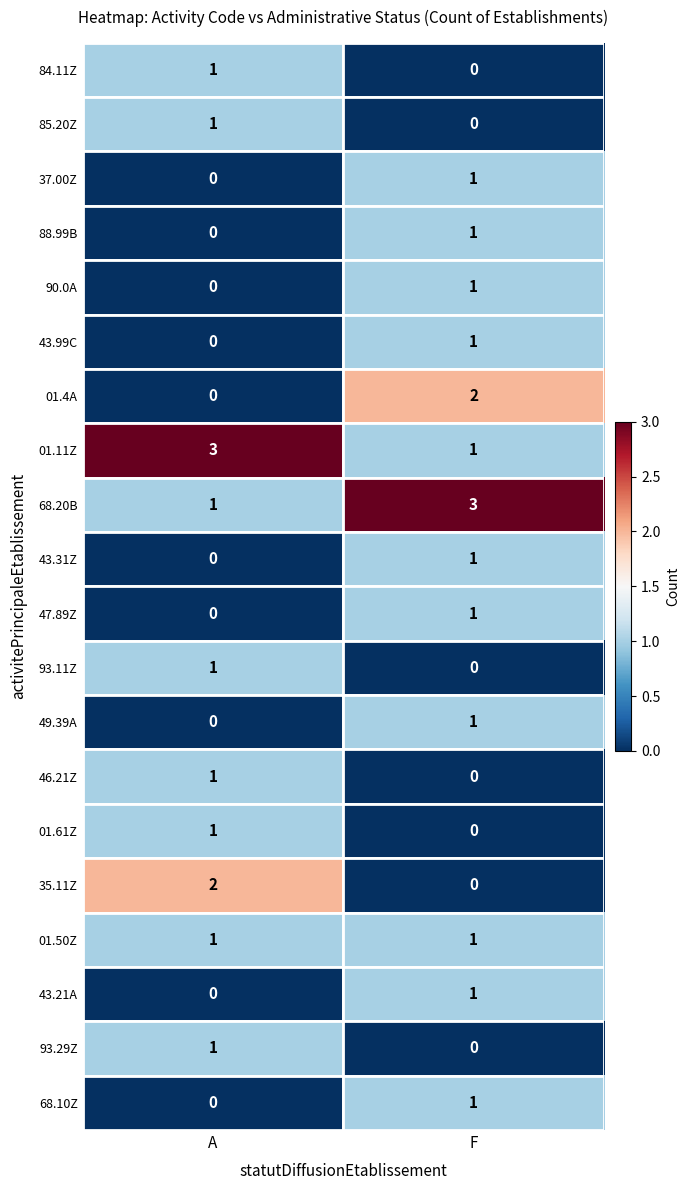

Is the value of 49.39A at F greater than the value of 01.61Z at F?

Yes